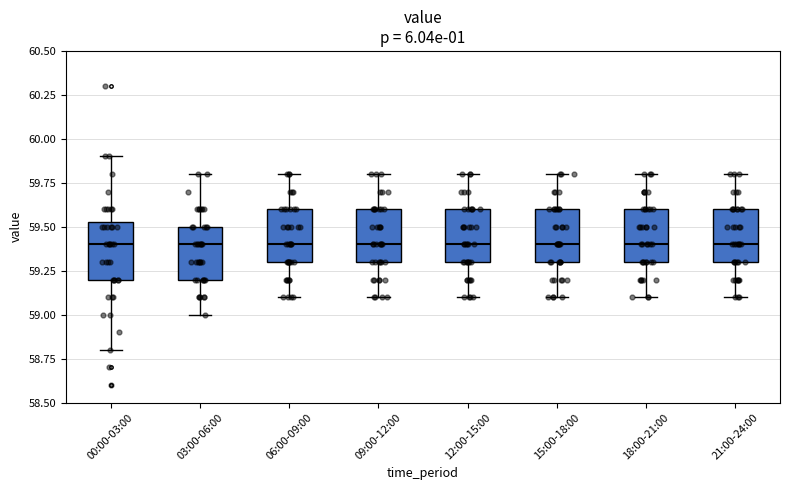

Reading left to right, read every box against the y-axis: the position of its median line, the range the box covers, and the ends of its whiskers. The values are not printed on the chart, so give them approximately, as read against the axis.

00:00-03:00: median 59.40, box 59.20 to 59.55, whiskers 58.80 to 59.90
03:00-06:00: median 59.40, box 59.20 to 59.50, whiskers 59.00 to 59.80
06:00-09:00: median 59.40, box 59.30 to 59.60, whiskers 59.10 to 59.80
09:00-12:00: median 59.40, box 59.30 to 59.60, whiskers 59.10 to 59.80
12:00-15:00: median 59.40, box 59.30 to 59.60, whiskers 59.10 to 59.80
15:00-18:00: median 59.40, box 59.30 to 59.60, whiskers 59.10 to 59.80
18:00-21:00: median 59.40, box 59.30 to 59.60, whiskers 59.10 to 59.80
21:00-24:00: median 59.40, box 59.30 to 59.60, whiskers 59.10 to 59.80